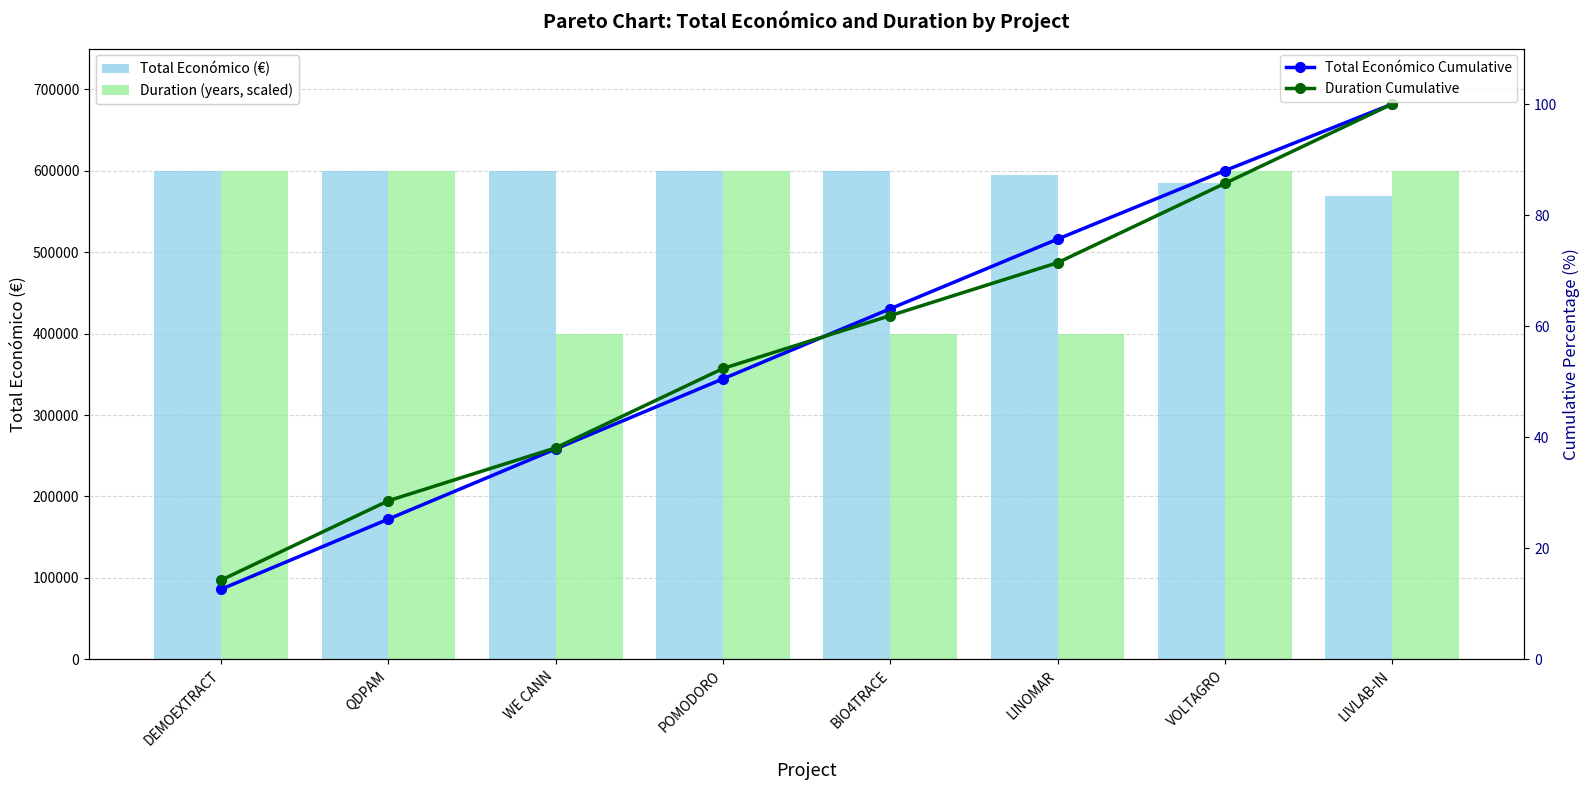

What is the label of the 3rd bar from the left?

WE CANN